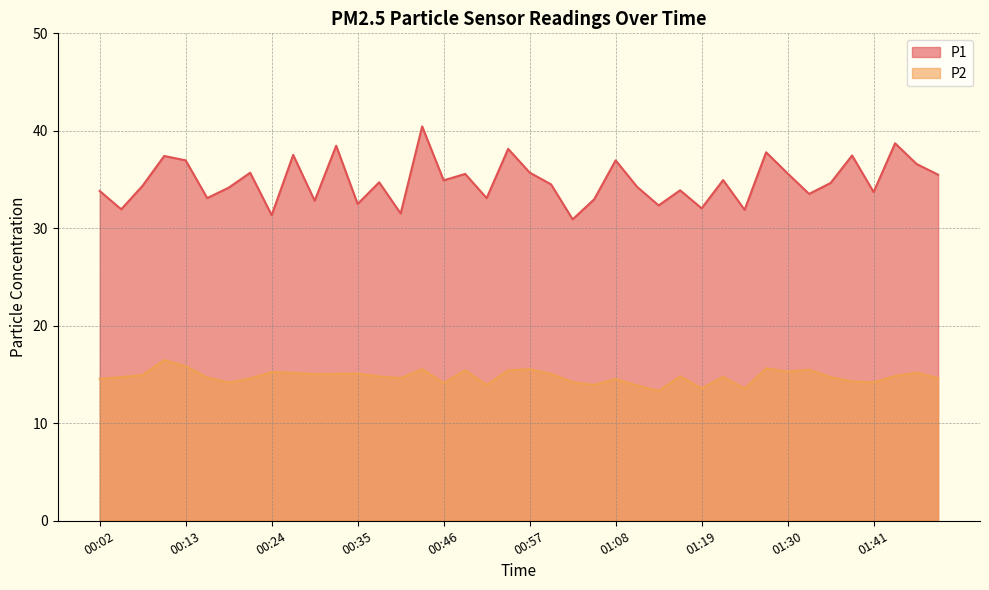

True or false: P1 has a value of 14.5 at 00:32.

False